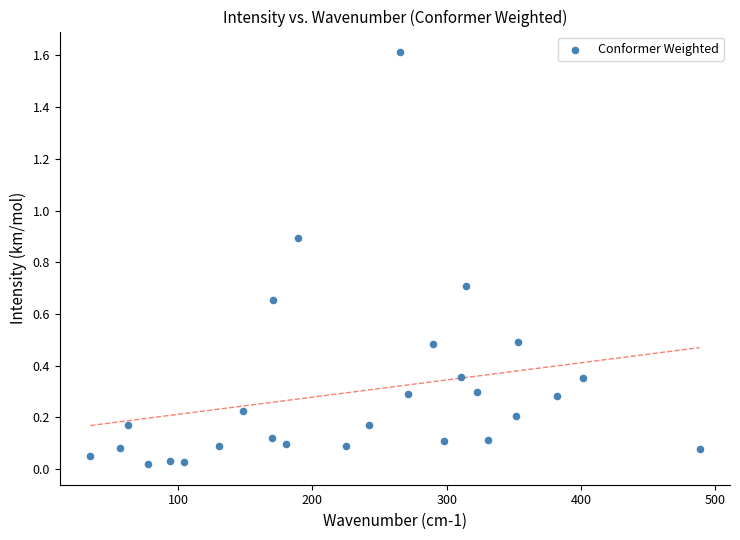

What is the range of X values (max minus min)?

453.8